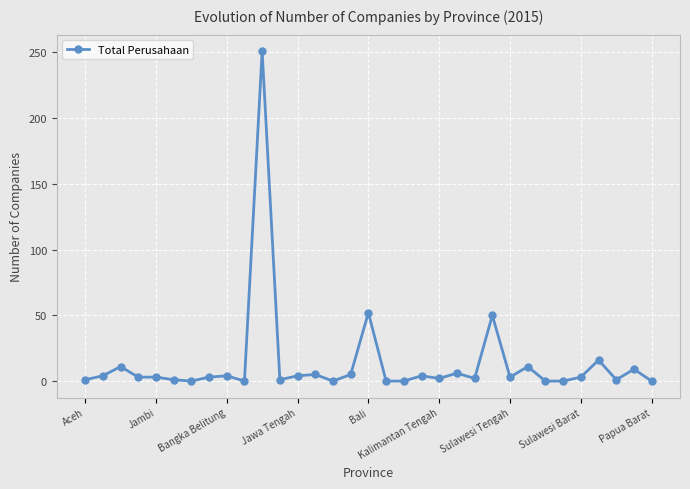

What is the difference between the second highest and minimum values?

52